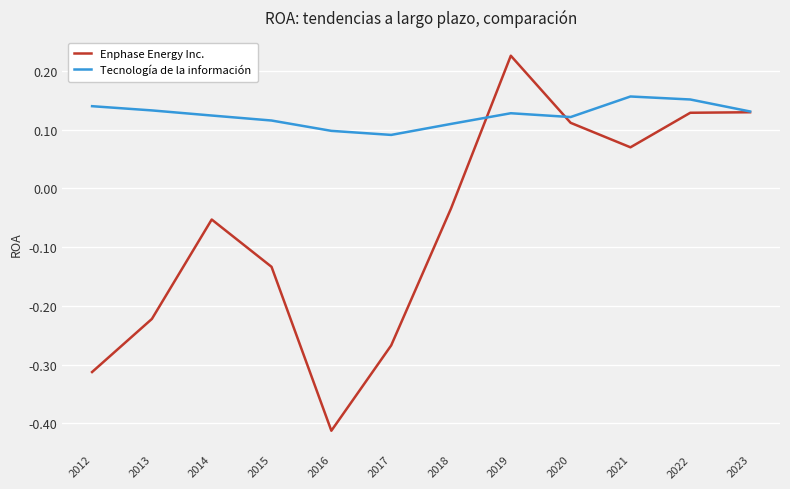

The Enphase Energy Inc. series shows 0.0 at 2021. True or false?

False